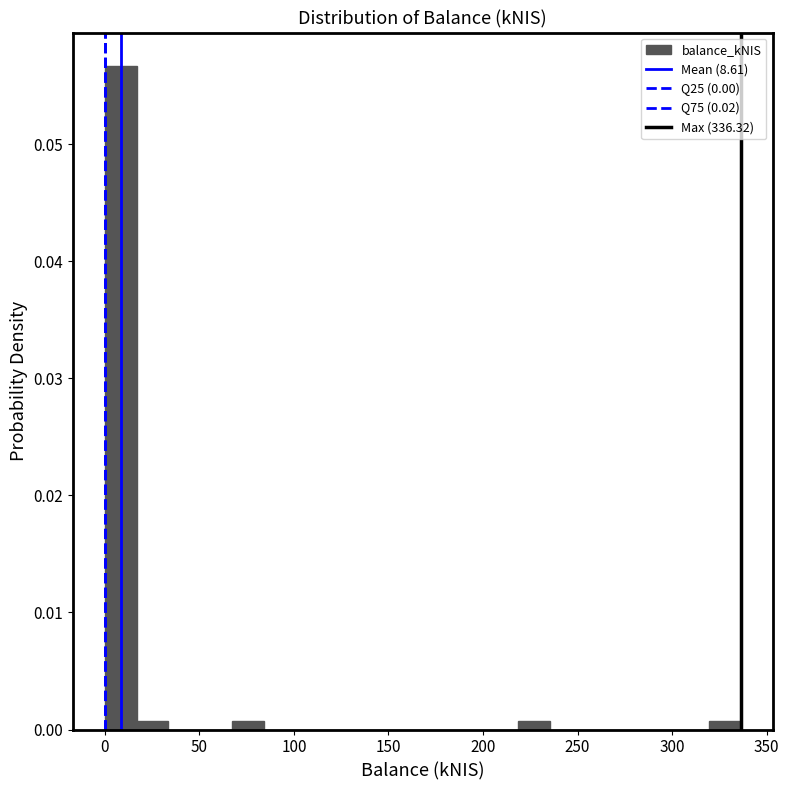

Read against the x-axis, roughly where is the centre of the tallest bar?

10